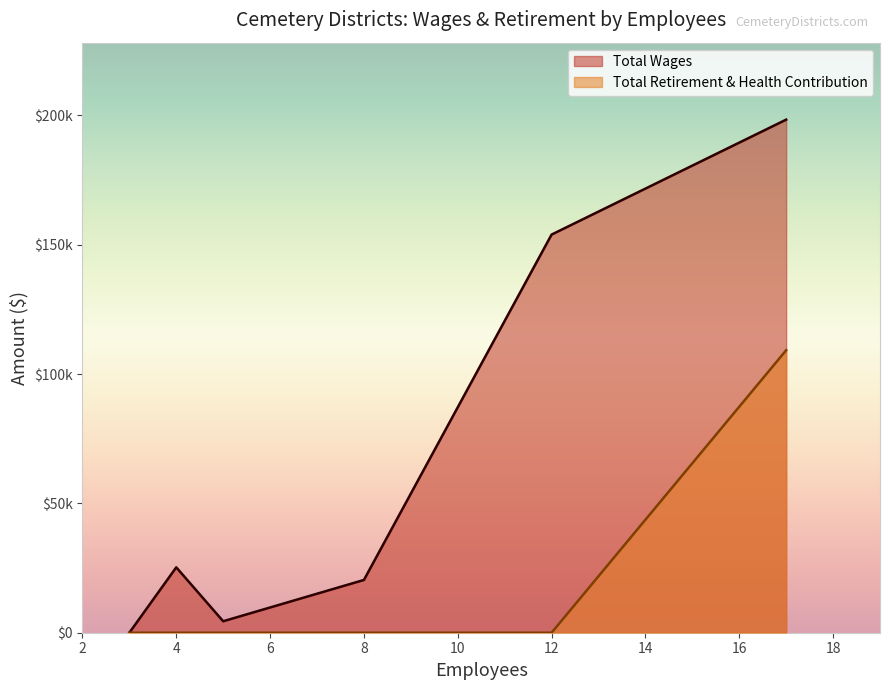

True or false: Total Retirement & Health Contribution has a value of 109215 at 17.

True